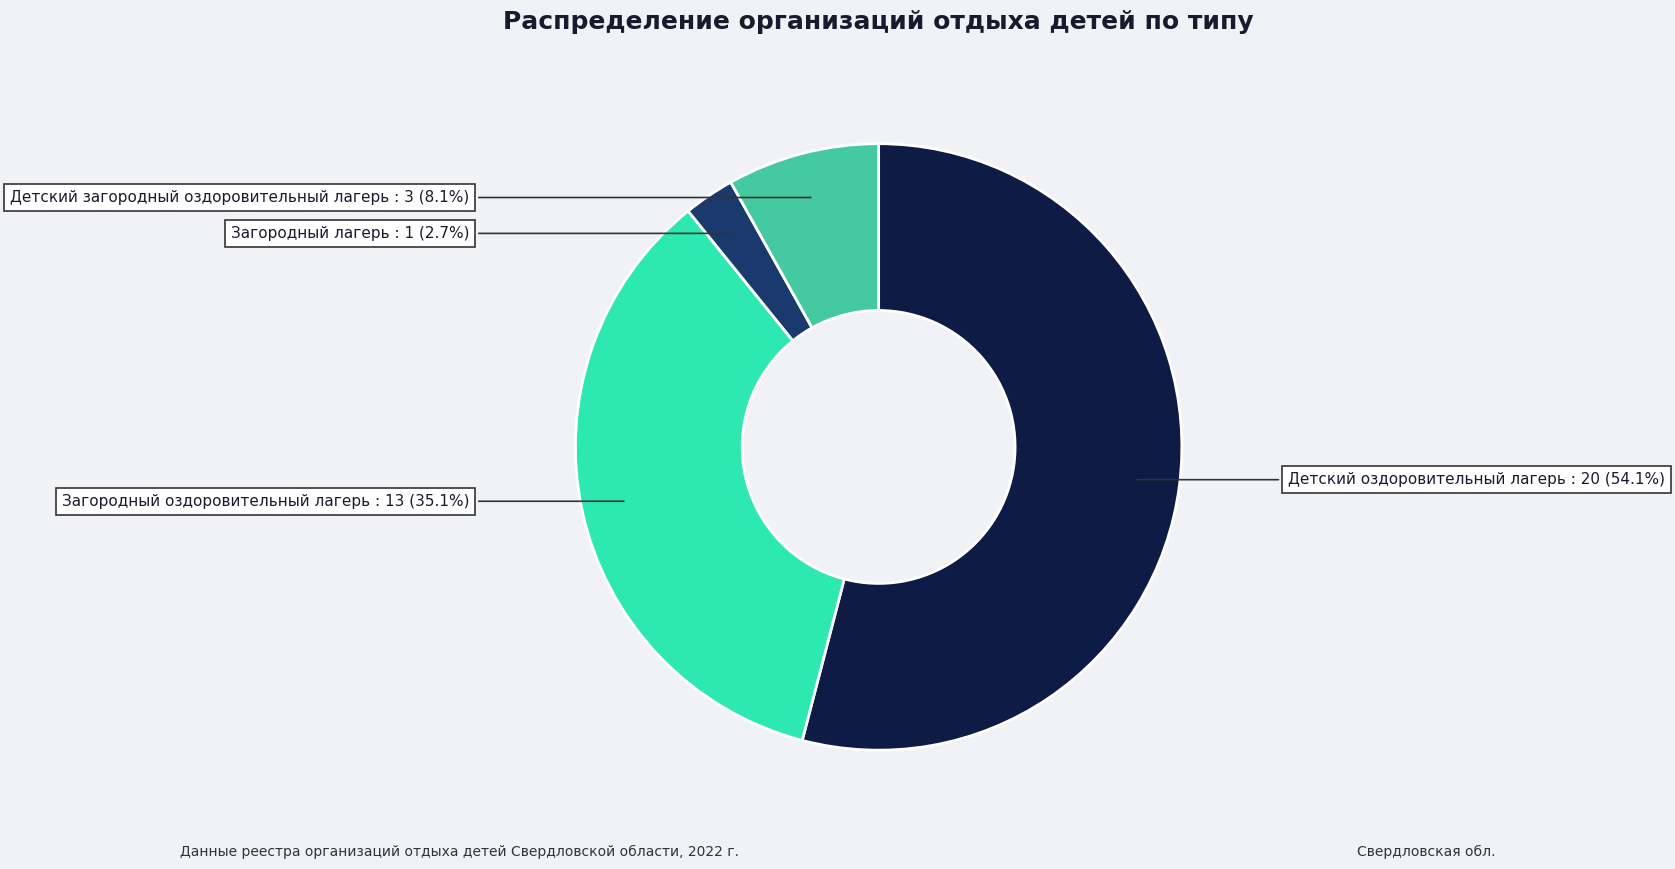

Approximately how many times larger is the value at Загородный оздоровительный лагерь compared to Детский загородный оздоровительный лагерь?

4.3